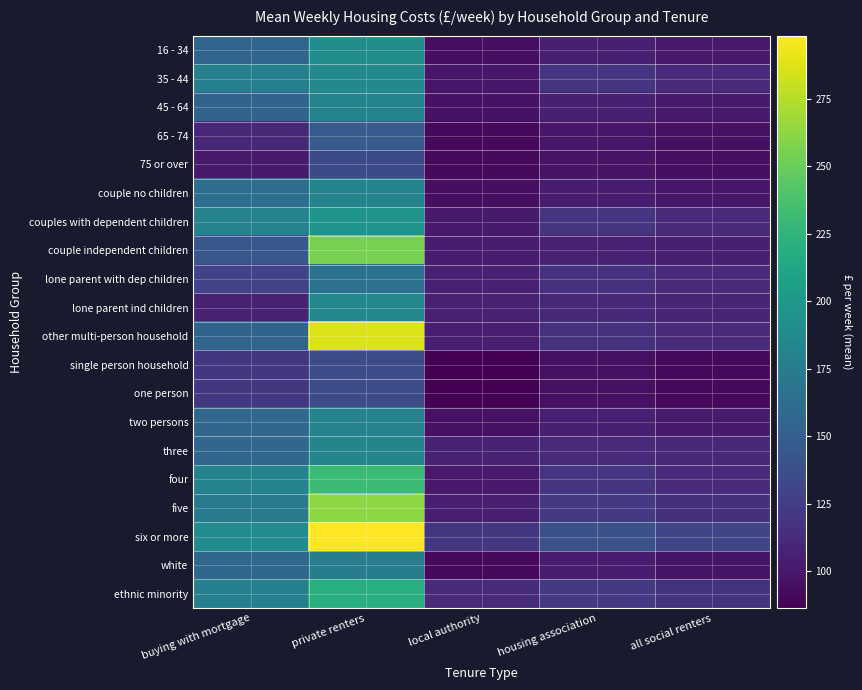

What is the minimum value shown in the chart?

86.2